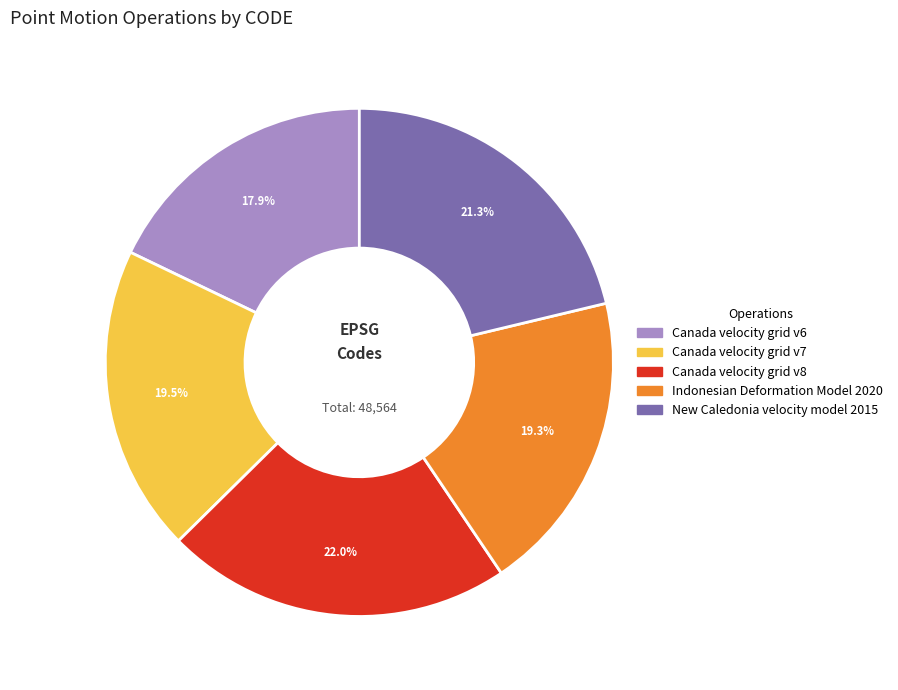

Which category has the biggest portion of the pie?

Canada velocity grid v8